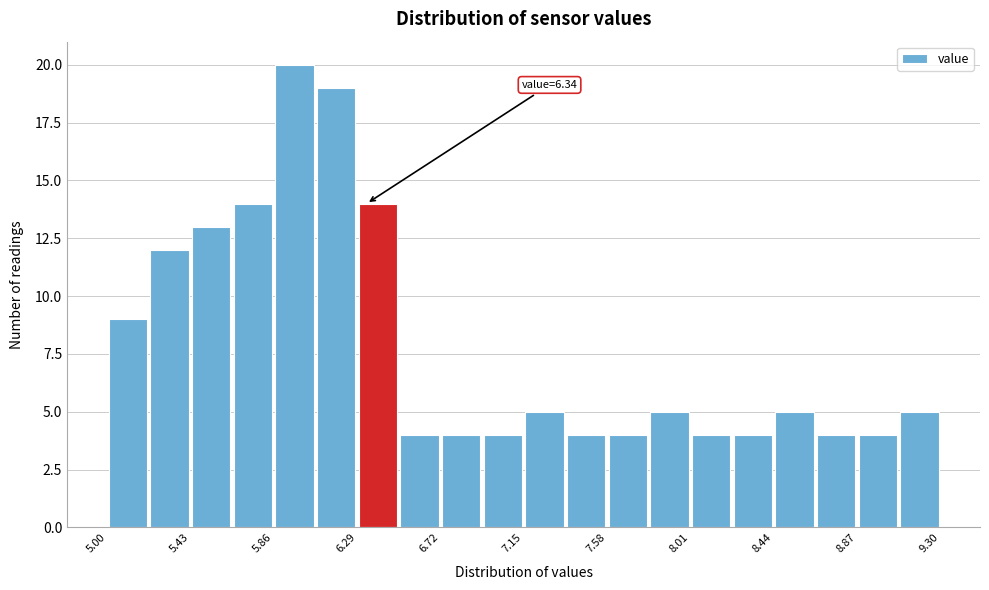

Which range on the x-axis has the tallest bar?

5.860 to 6.075